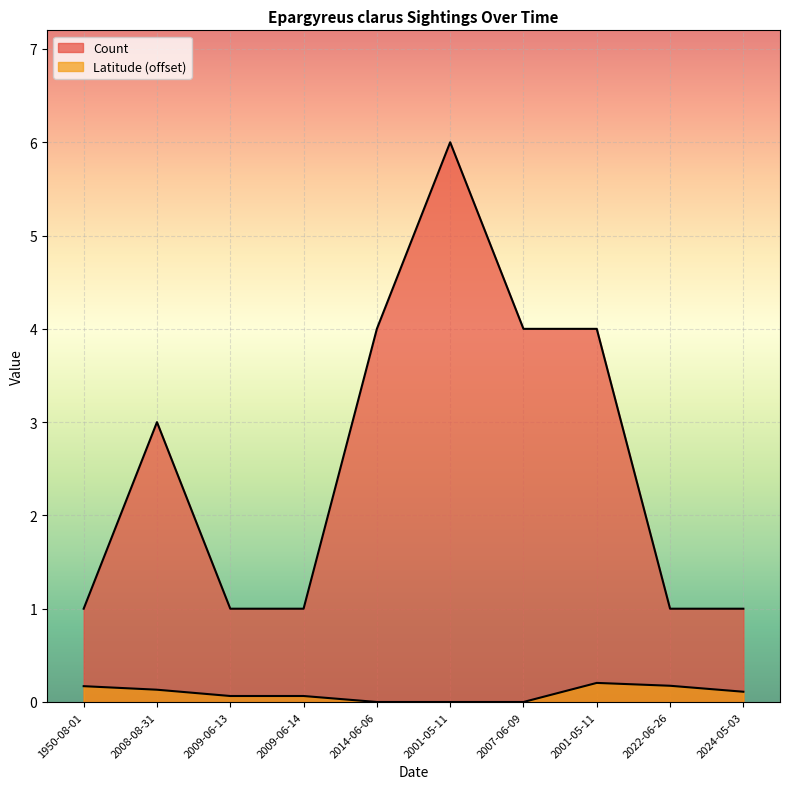

How many Count values are between 1 and 4?

9